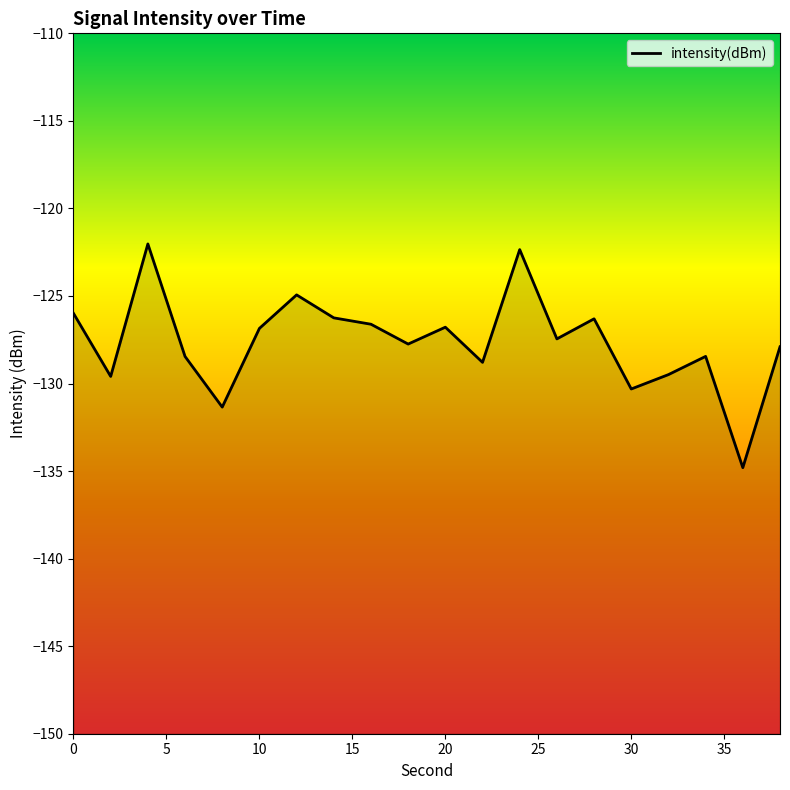

What is the value of the 18th point from the left?

-128.5